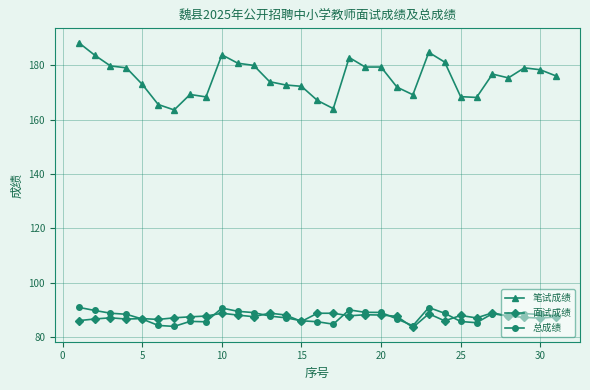

Which series has the largest total across all categories?

笔试成绩